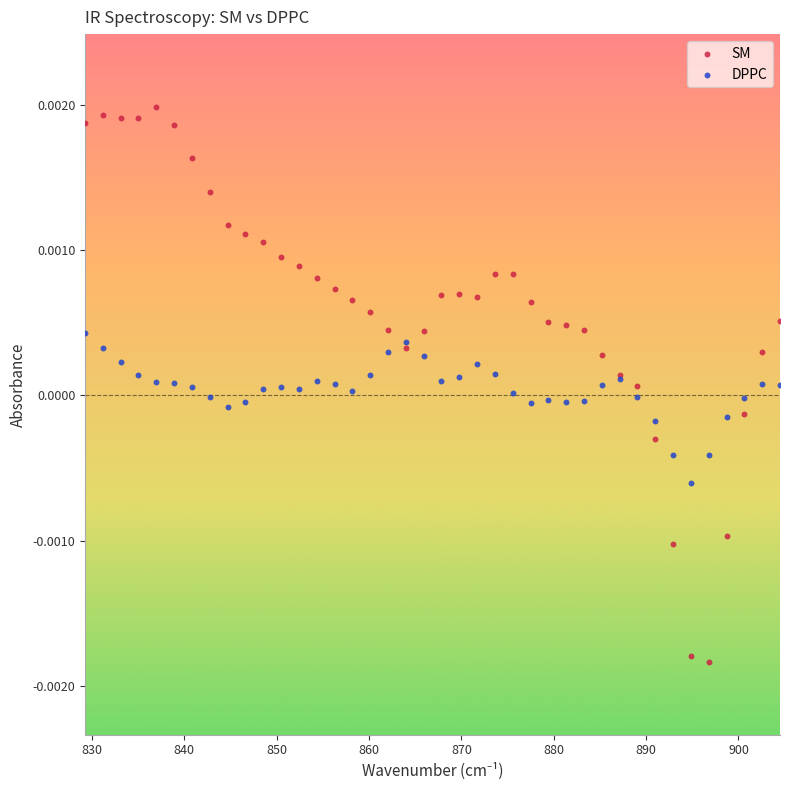

Which series reaches the minimum Y coordinate?

SM